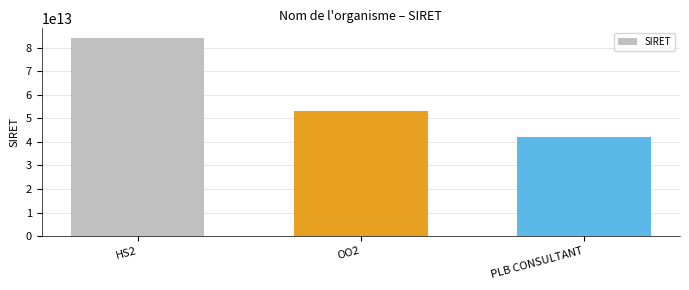

How many values are below 53157067900039?

1